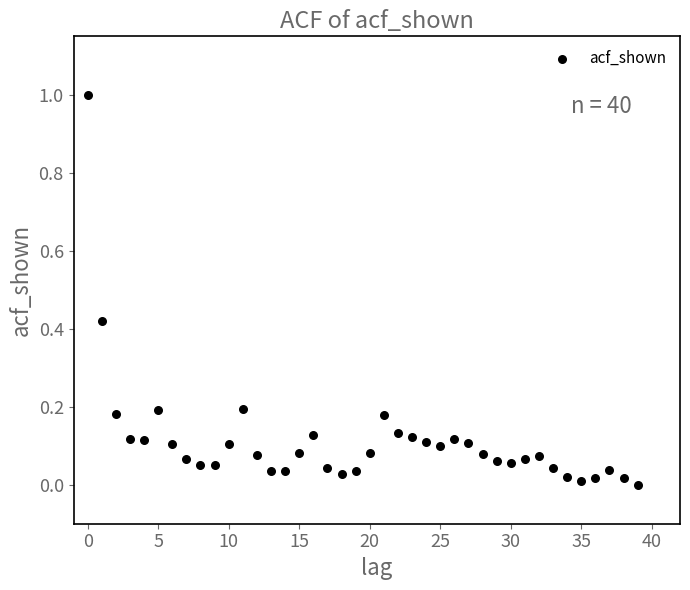

What is the range of Y values (max minus min)?

1.0